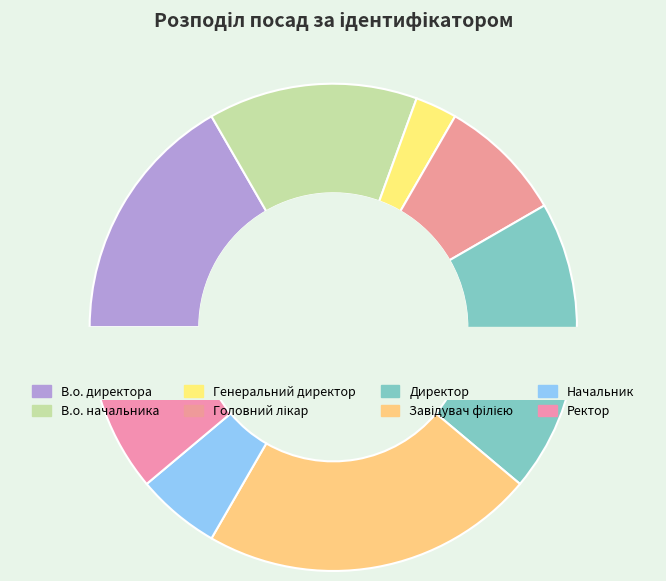

Which slice is the largest?

Завідувач філією